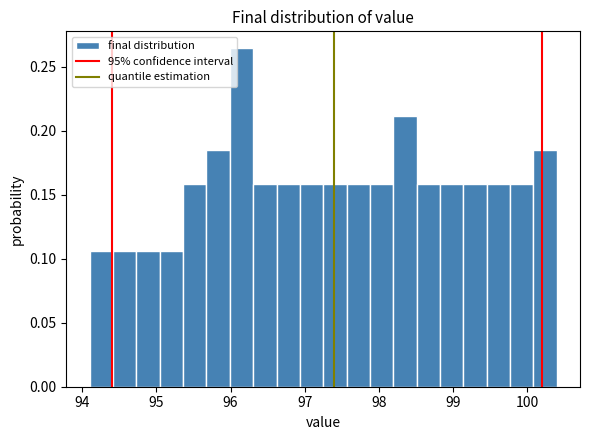

Read against the x-axis, roughly where is the centre of the tallest bar?

96.1